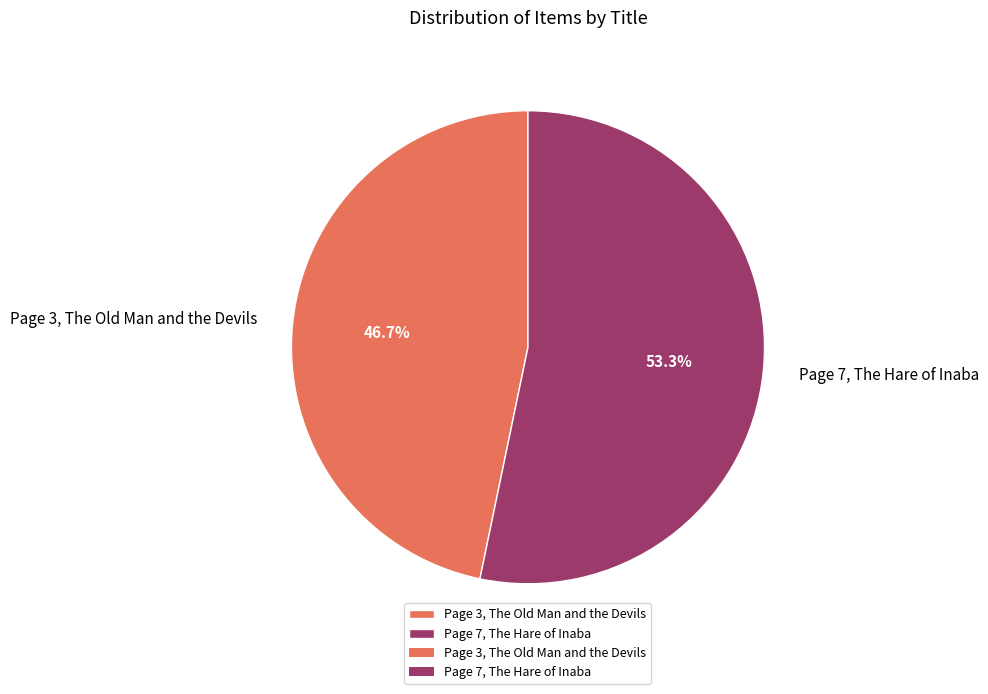

Does Page 3, The Old Man and the Devils represent more than half of the total?

No